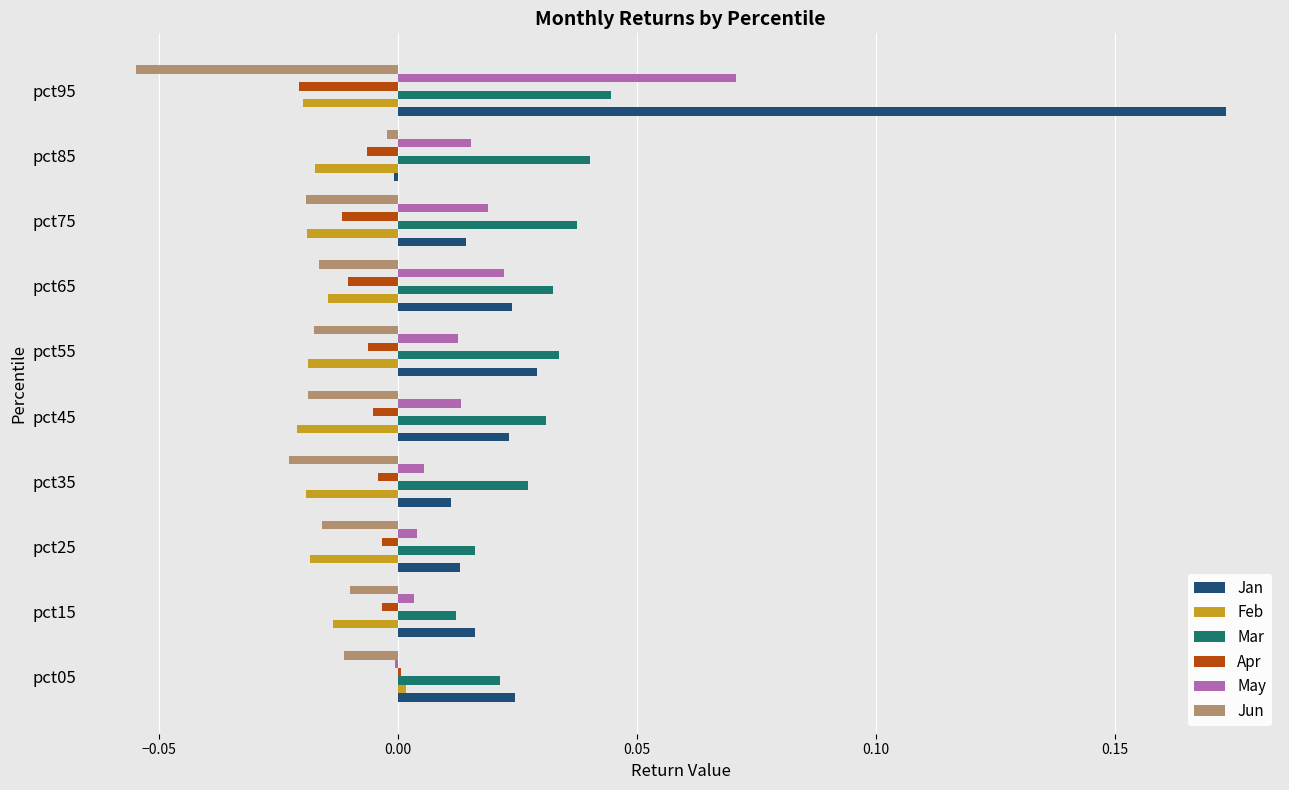

Which category has the highest value in the May series?

pct95